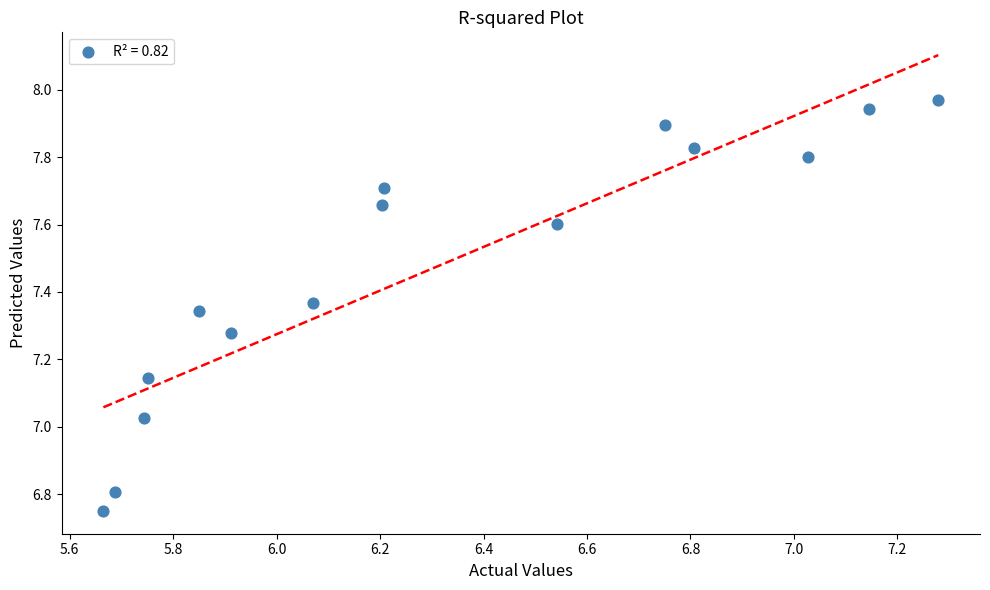

What is the range of X values (max minus min)?

1.6